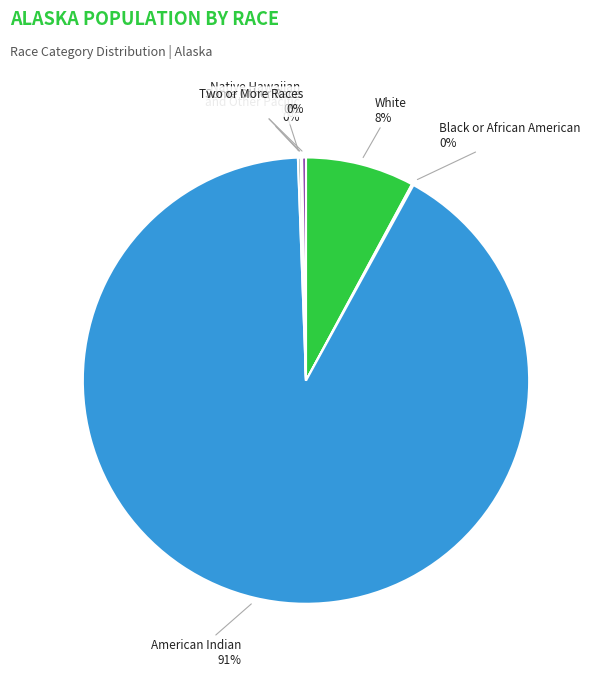

To the nearest percent, what is the average slice percentage?

14%